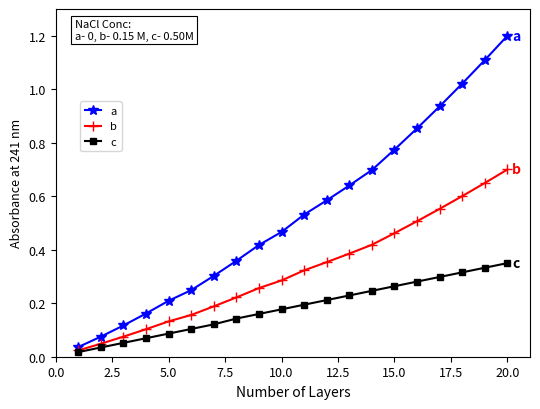

True or false: b has more than 2 points higher than both neighbors.

False